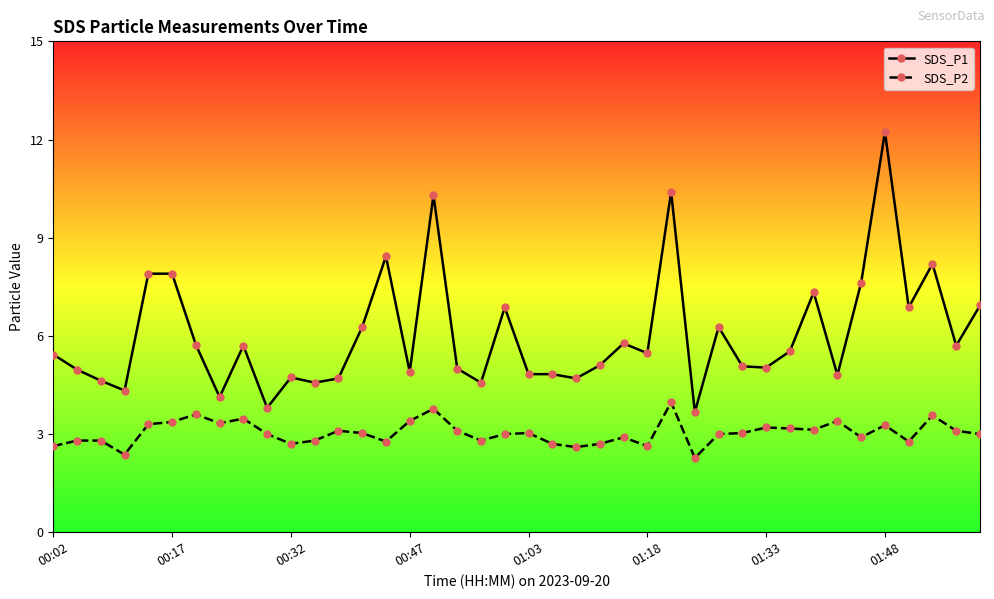

What is the highest value of the SDS_P2 series?

4.0